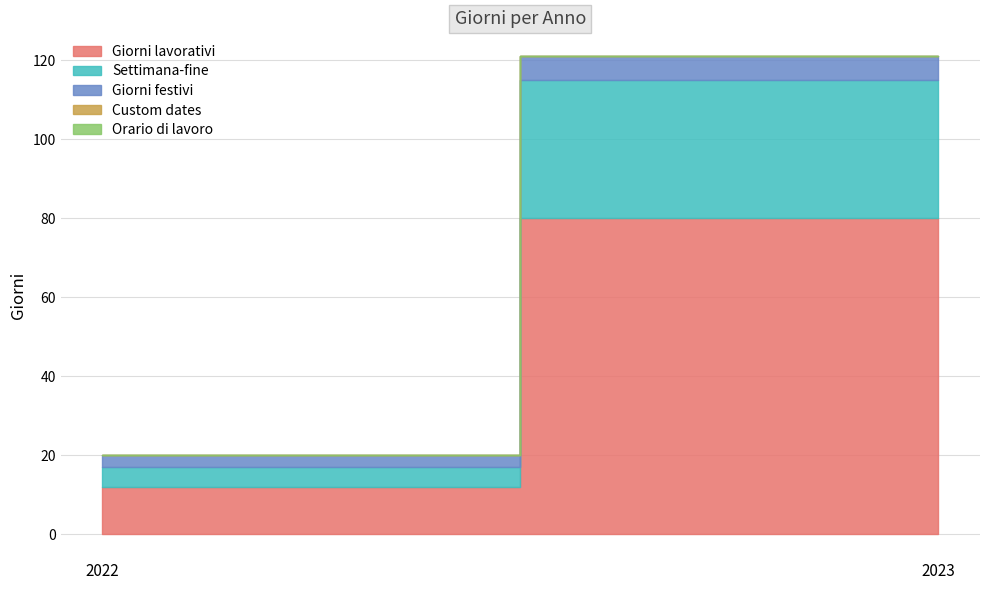

Reading left to right, list all the values displayed in this chart.

Giorni lavorativi: 12	80
Settimana-fine: 5	35
Giorni festivi: 3	6
Custom dates: 0	0
Orario di lavoro: 0	0